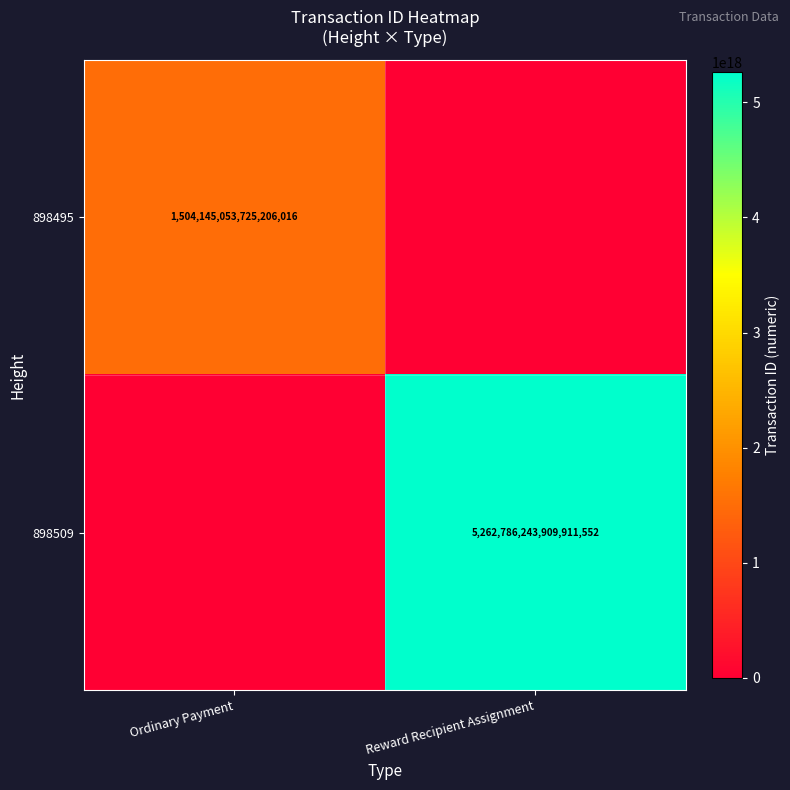

The 898495 series shows 1504145053725206016 at Ordinary Payment. True or false?

True